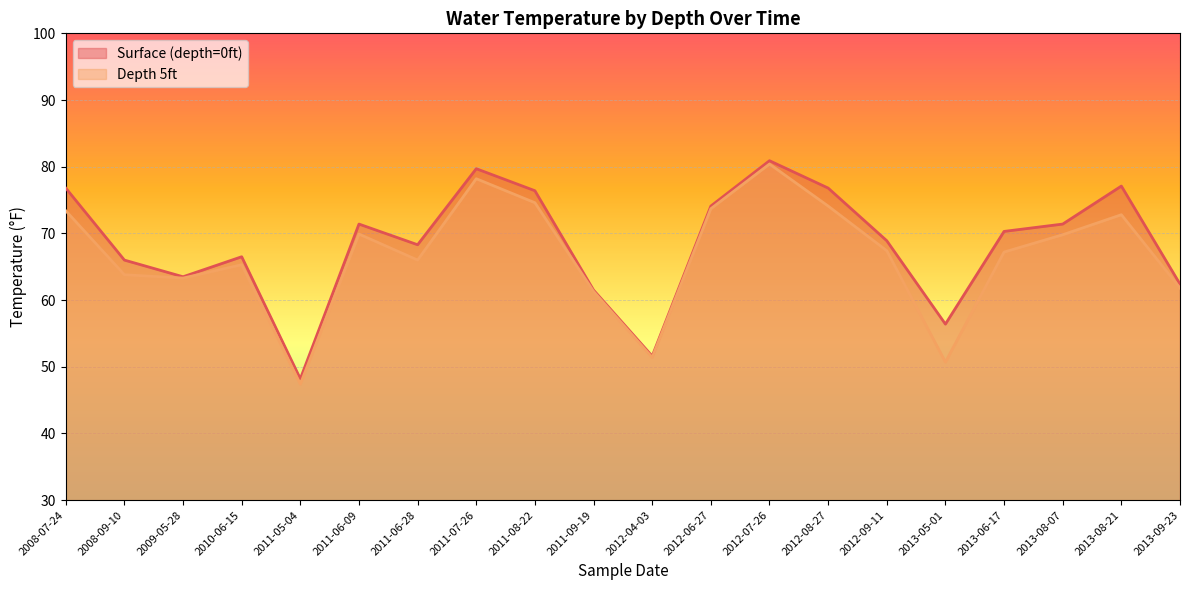

Where is Depth 5ft nearest to the value 63?

2009-05-28